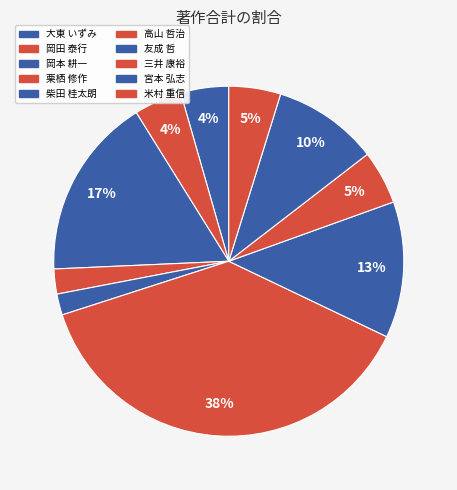

How many segments does this pie chart have?

10